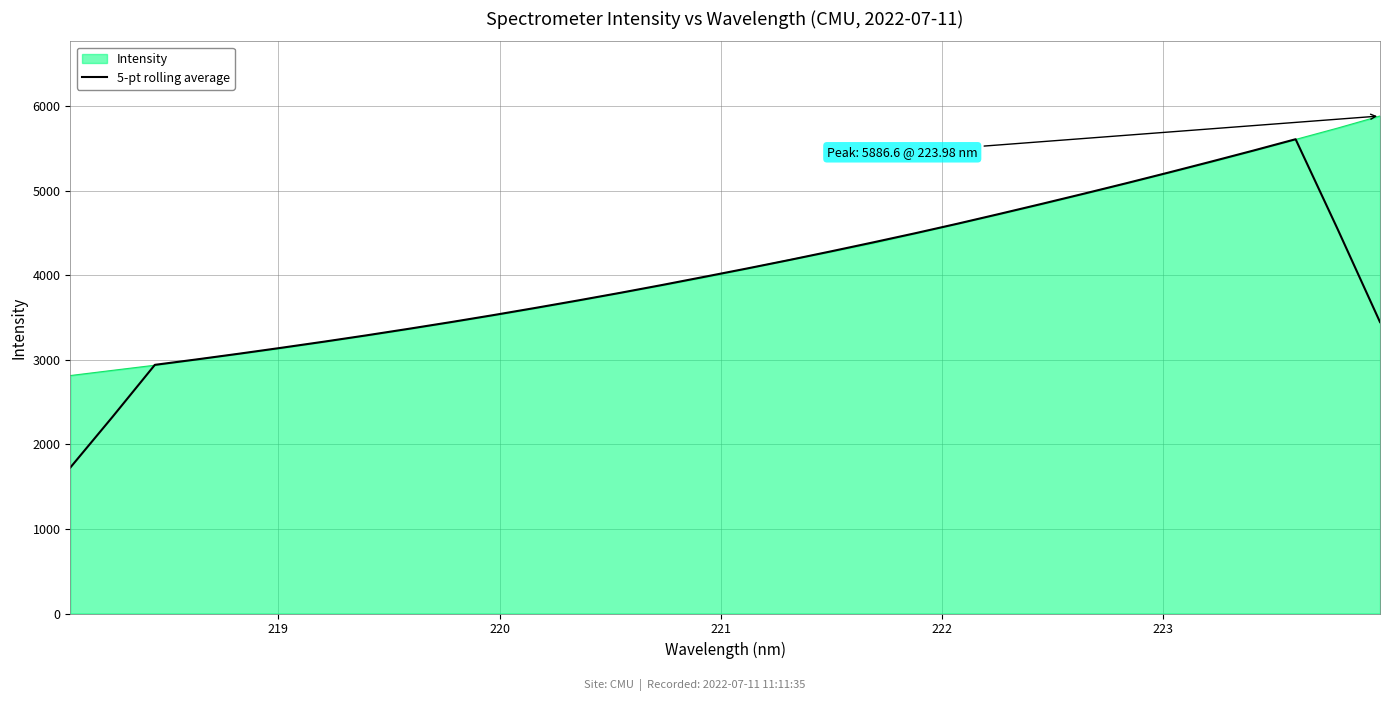

What is the highest value of the Intensity series?

5886.6